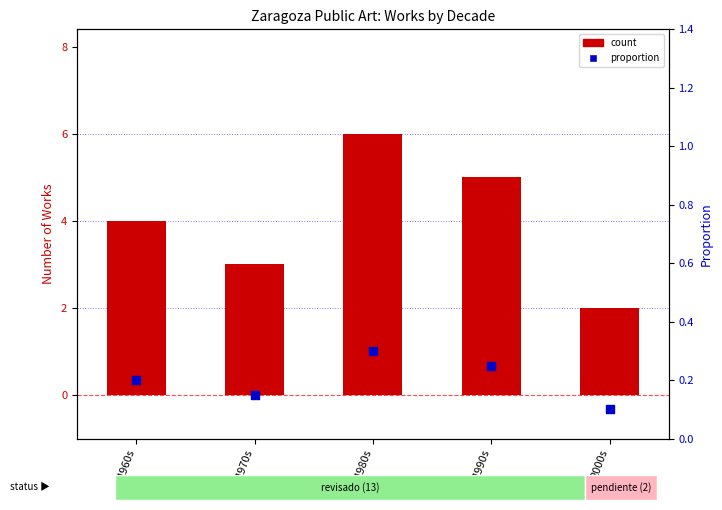

Which series has the largest total across all categories?

count